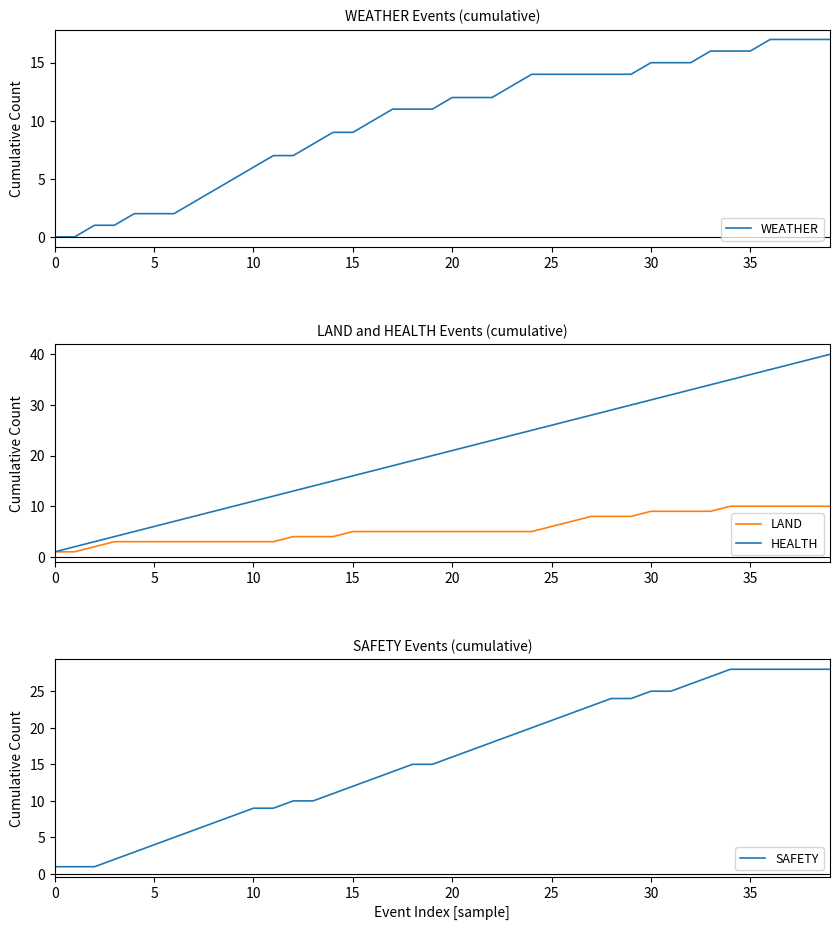

What is the total value across all series at 37?

93